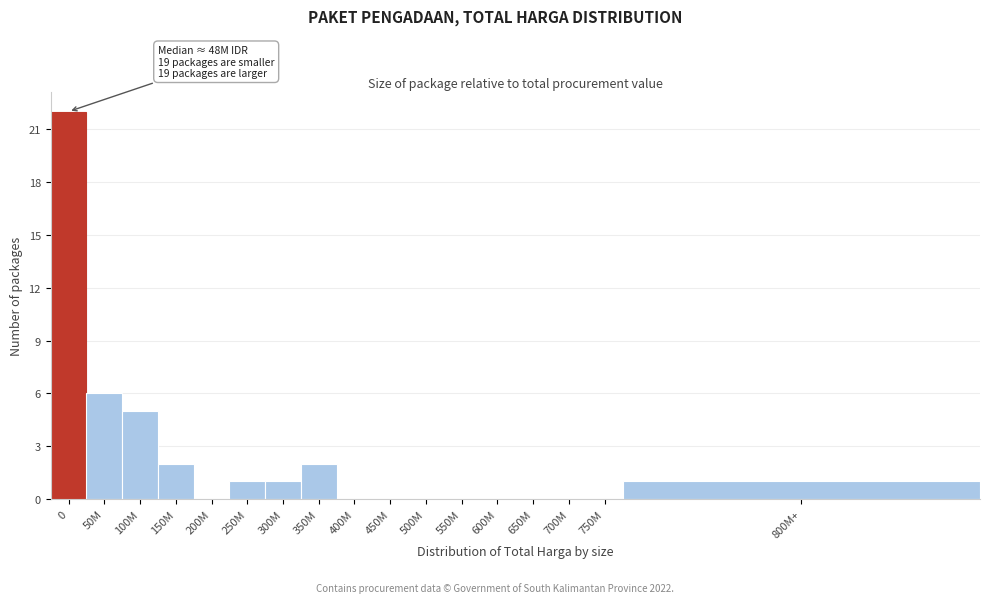

Reading left to right, extract all data points from this chart.

0=22	50M=6	100M=5	150M=2	200M=0	250M=1	300M=1	350M=2	400M=0	450M=0	500M=0	550M=0	600M=0	650M=0	700M=0	750M=0	800M+=1